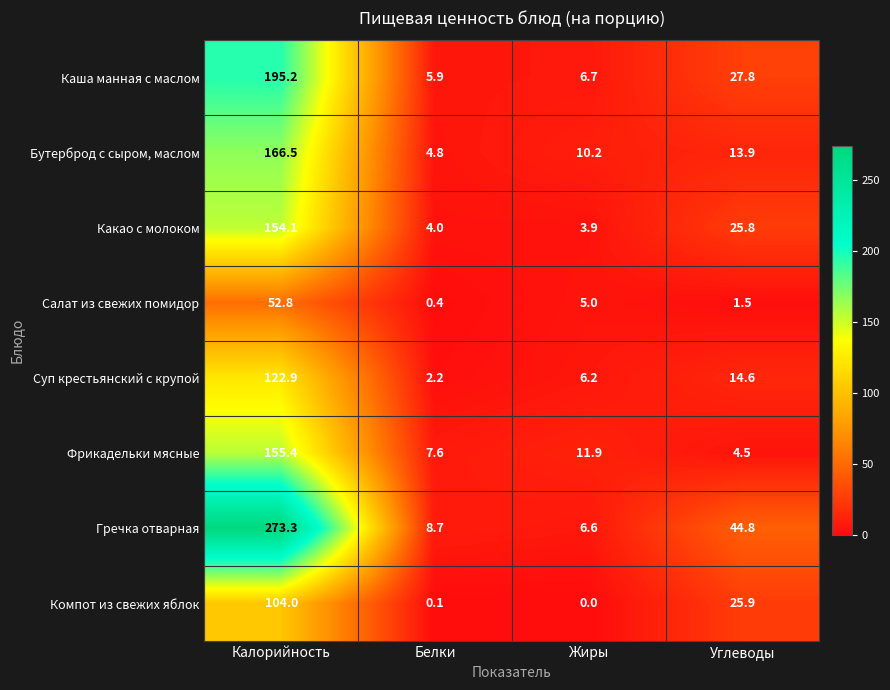

How many values in the Салат из свежих помидор series are below 5?

2